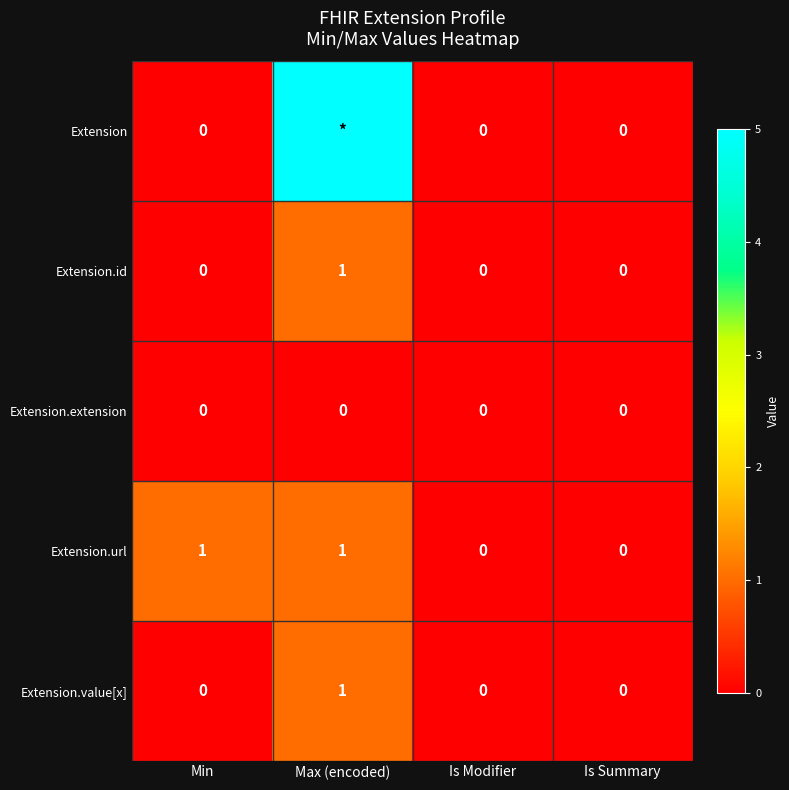

Is it true that Extension.extension equals 0 at Max (encoded)?

True